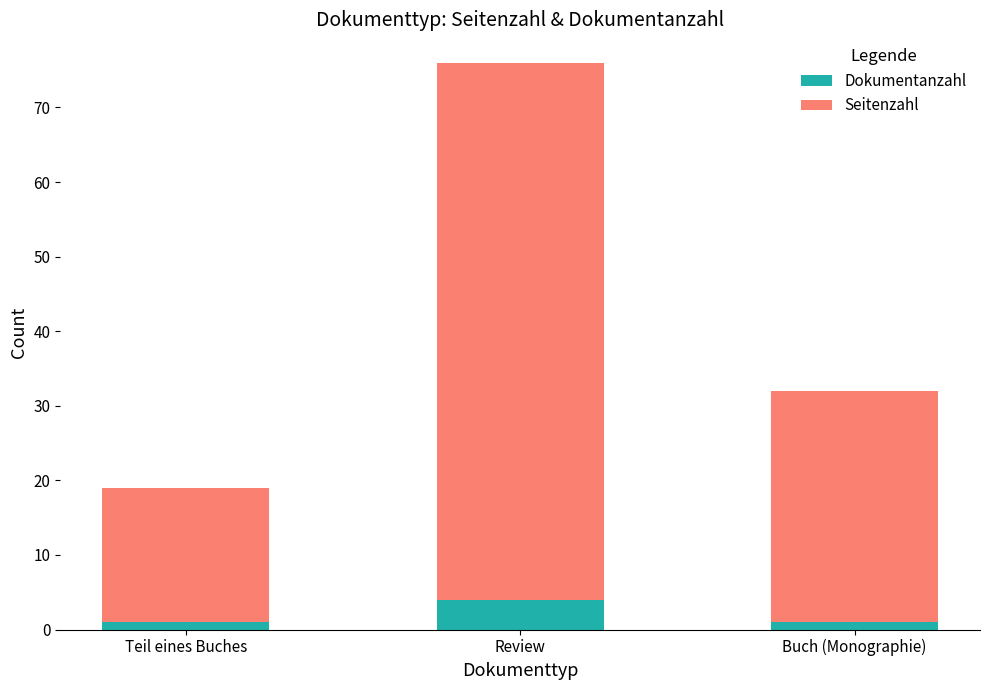

Reading right to left, transcribe the values for Dokumentanzahl.

1	4	1